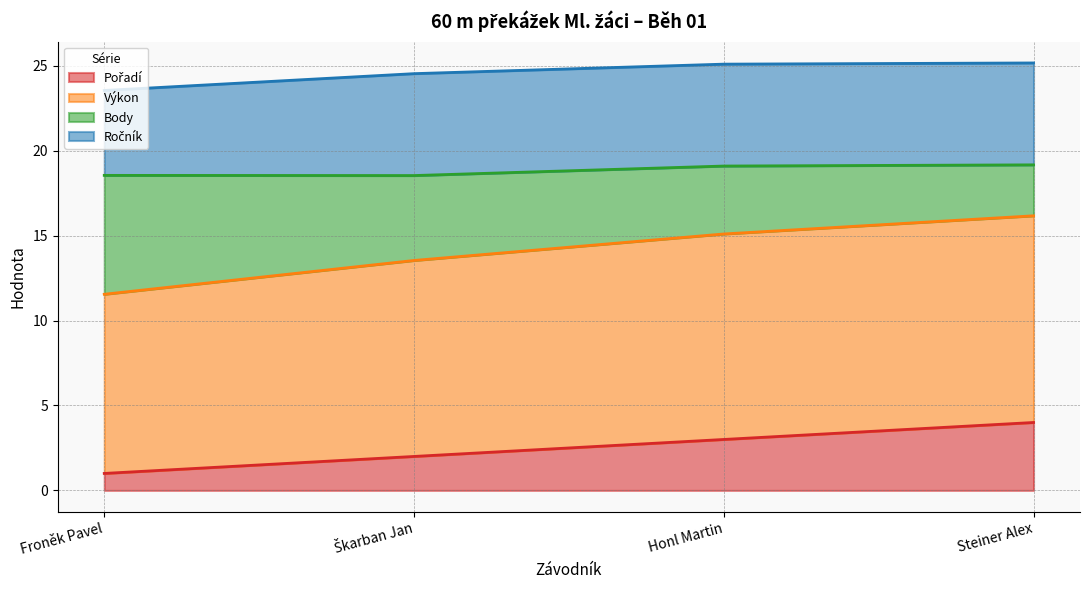

Is it true that Pořadí equals 7.0 at Steiner Alex?

False